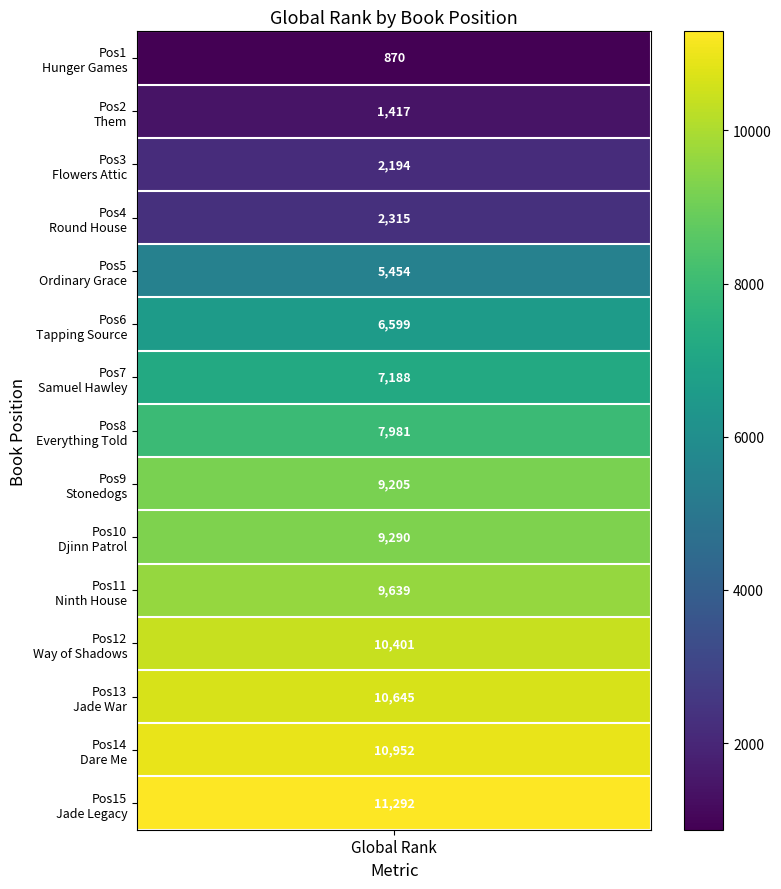

List the labels in order of value, largest first.

14, 13, 12, 11, 10, 9, 8, 7, 6, 5, 4, 3, 2, 1, 0